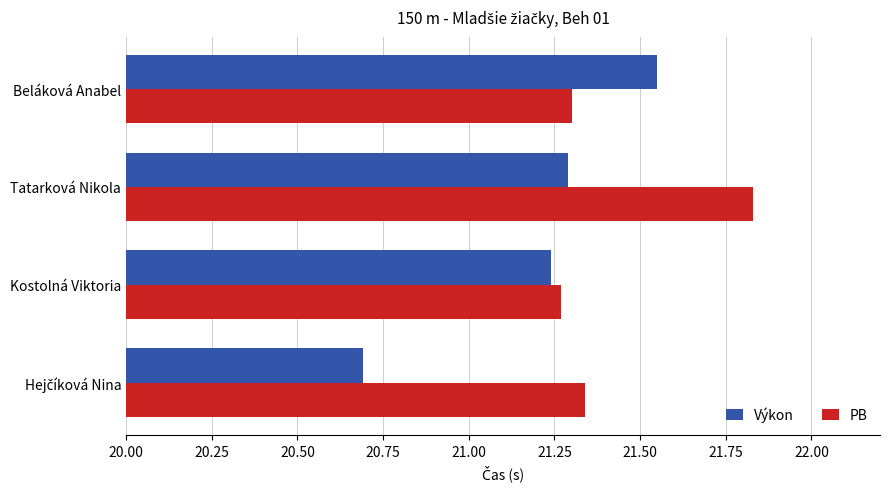

What is the difference between the highest and lowest values at Tatarková Nikola?

0.5